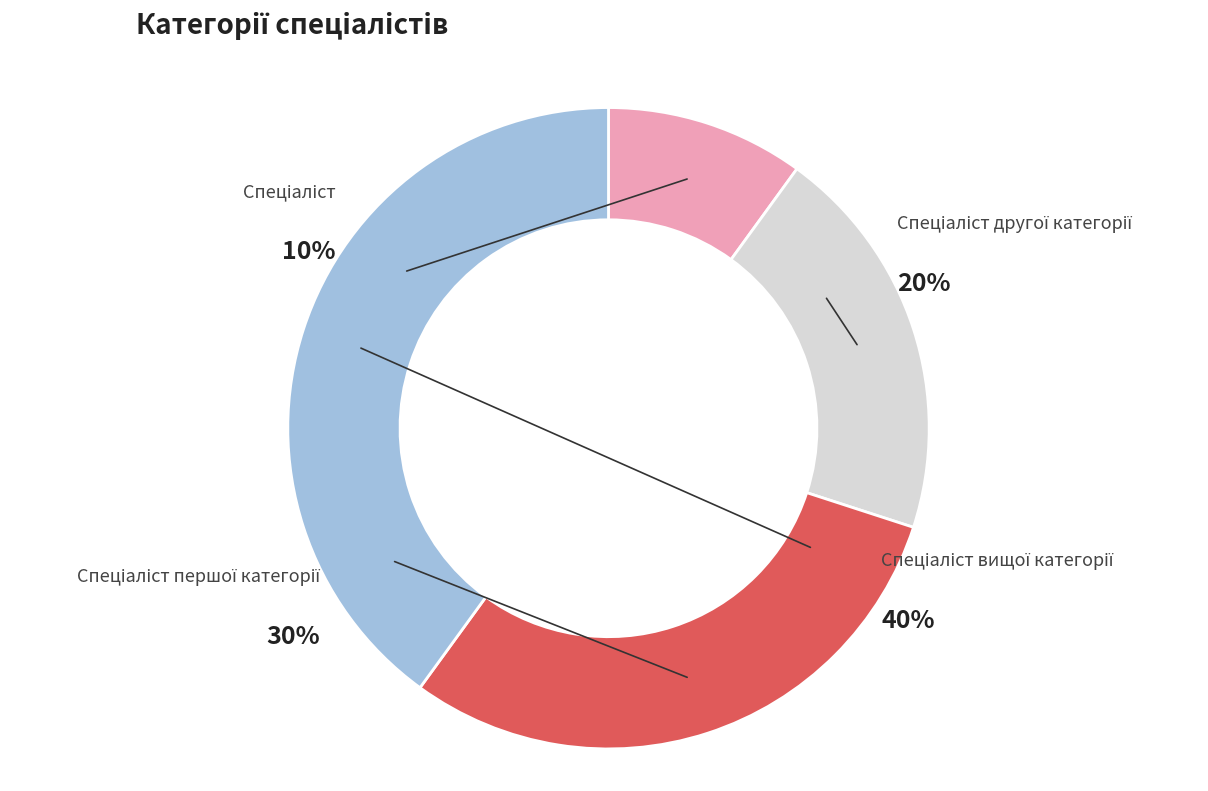

Does Спеціаліст account for over 50% of the chart?

No